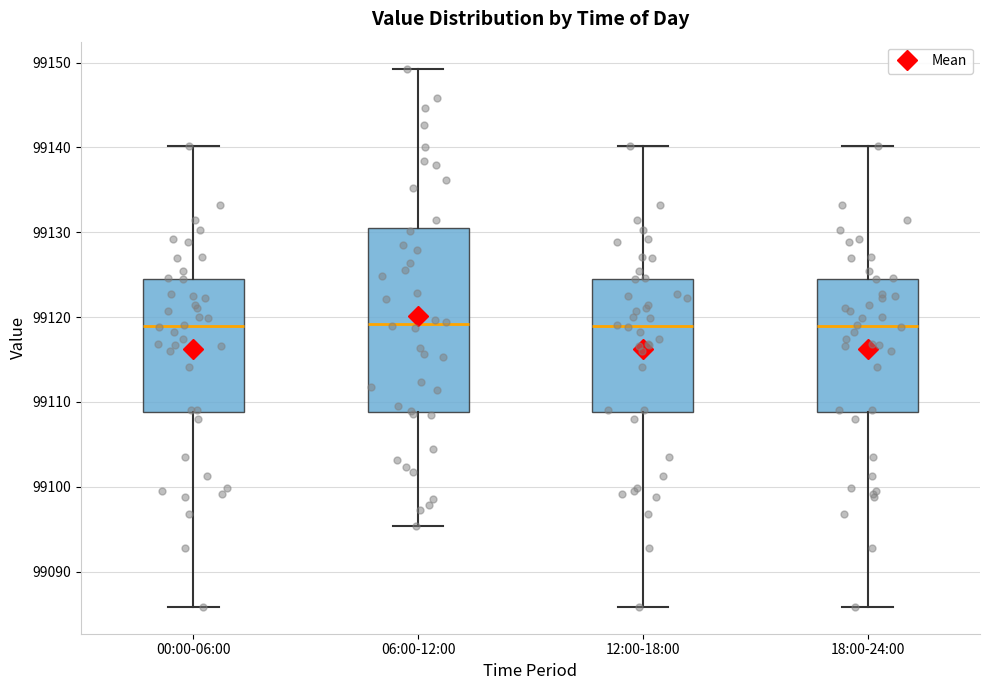

Reading left to right, read every box against the y-axis: the position of its median line, the range the box covers, and the ends of its whiskers. The values are not printed on the chart, so give them approximately, as read against the axis.

00:00-06:00: median 99119, box 99109 to 99125, whiskers 99086 to 99140
06:00-12:00: median 99119, box 99109 to 99131, whiskers 99095 to 99149
12:00-18:00: median 99119, box 99109 to 99125, whiskers 99086 to 99140
18:00-24:00: median 99119, box 99109 to 99125, whiskers 99086 to 99140